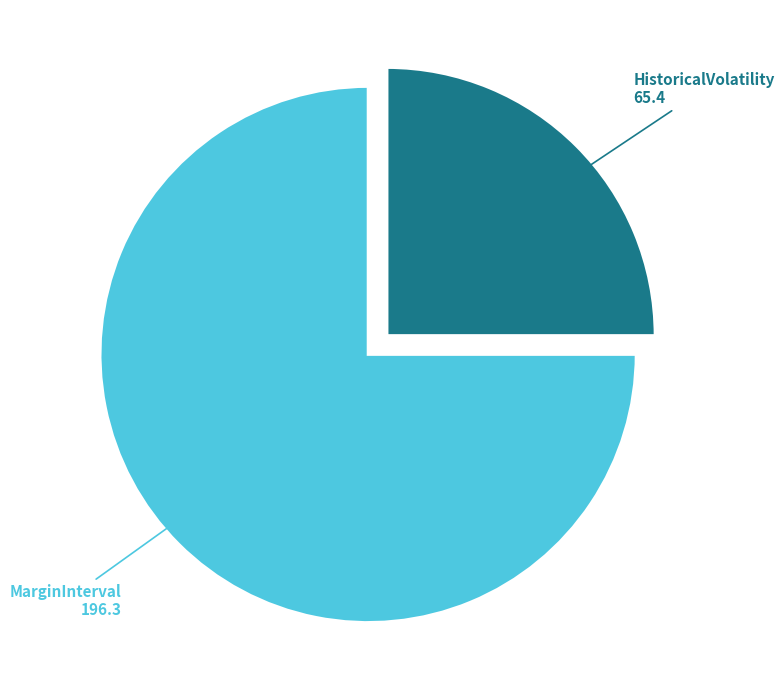

Is there a majority slice in this chart?

Yes